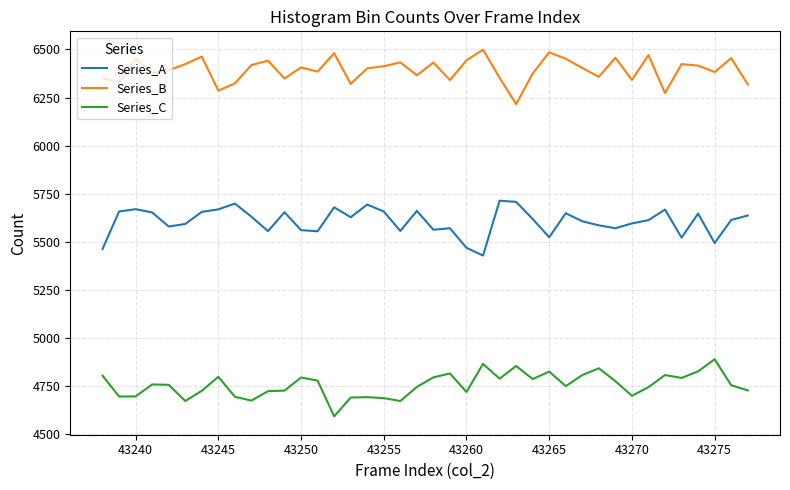

List the series in order of their overall mean, highest first.

Series_B, Series_A, Series_C